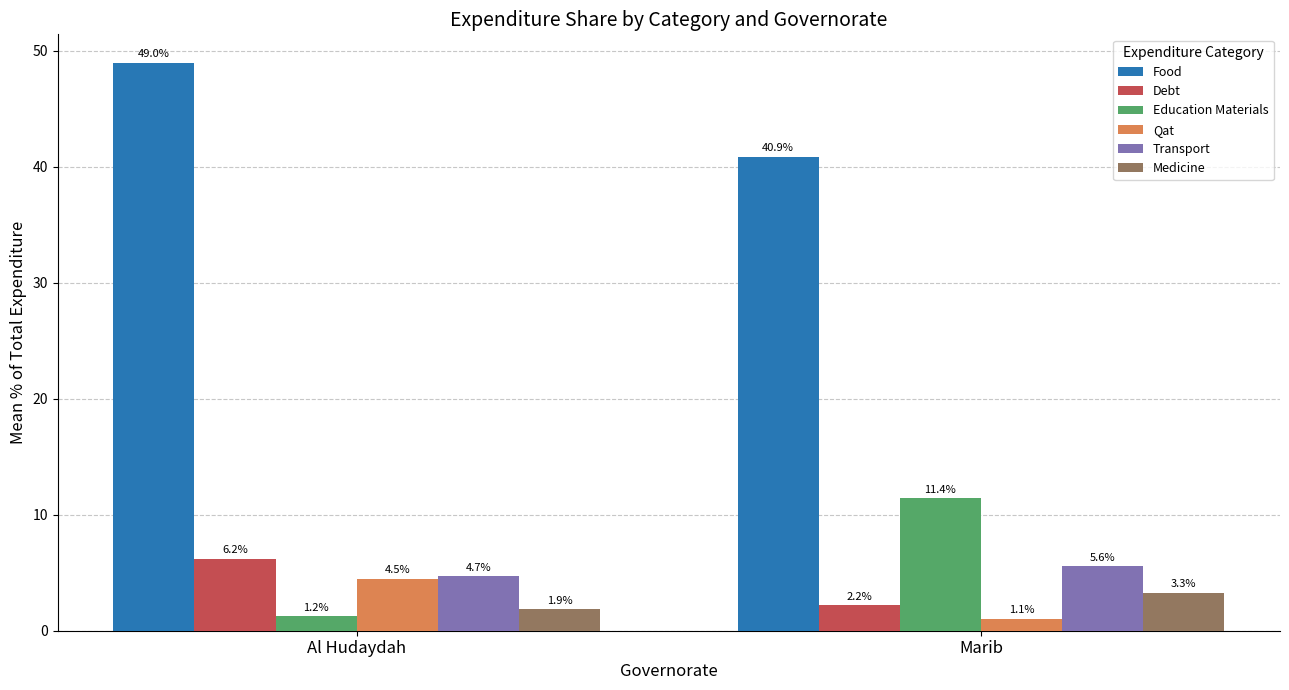

At which category is the sum across all series the highest?

Al Hudaydah